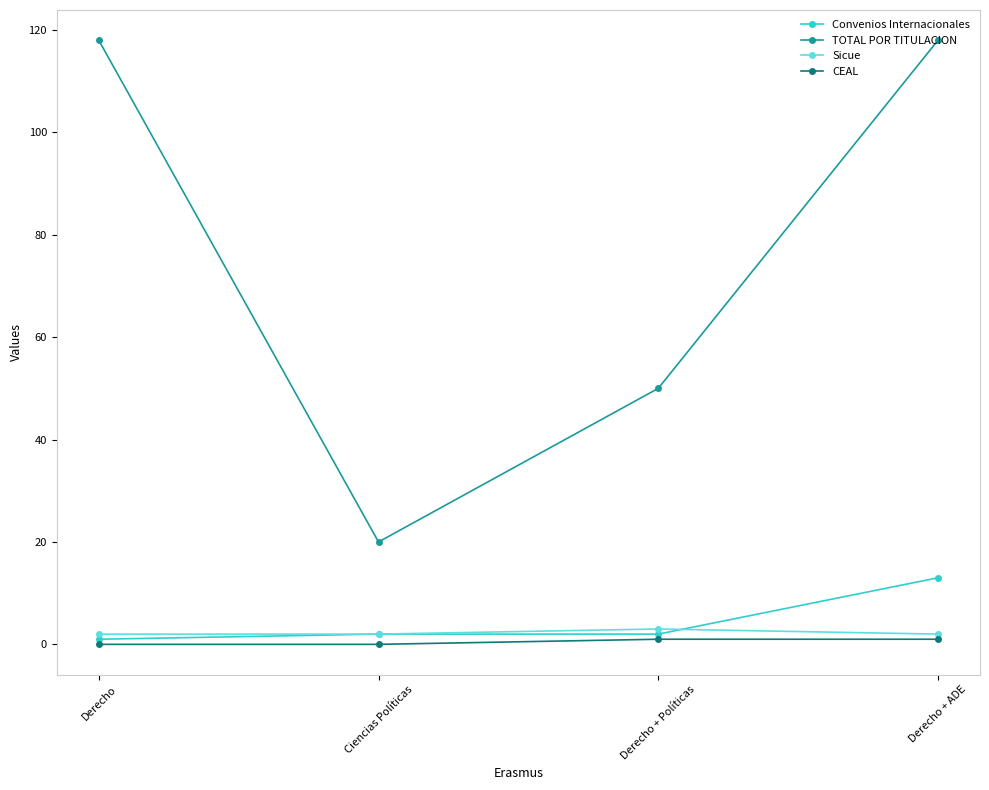

At which category is the sum across all series the highest?

Derecho + ADE